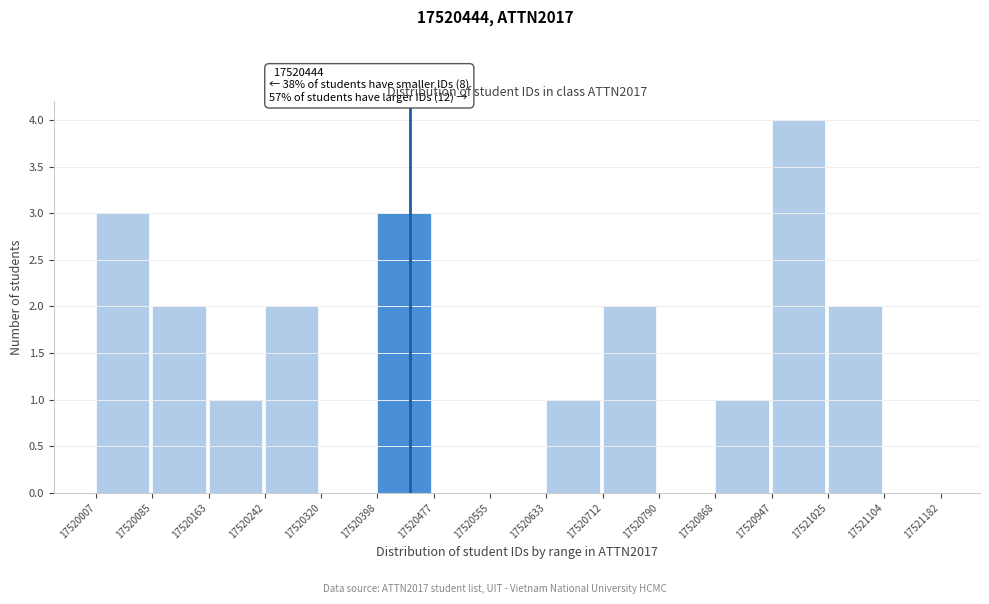

Over which range of the x-axis is the bar tallest?

17520947 to 17521025